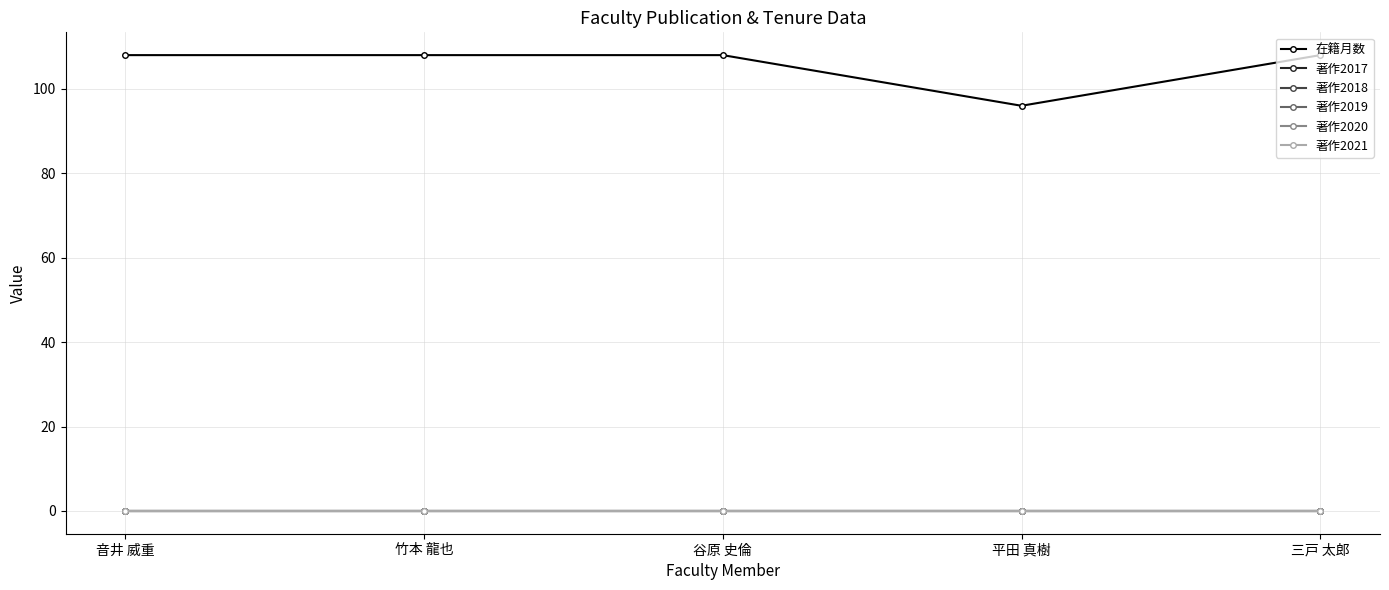

Reading left to right, list all the values displayed in this chart.

在籍月数: 108	108	108	96	108
著作2017: 0	0	0	0	0
著作2018: 0	0	0	0	0
著作2019: 0	0	0	0	0
著作2020: 0	0	0	0	0
著作2021: 0	0	0	0	0